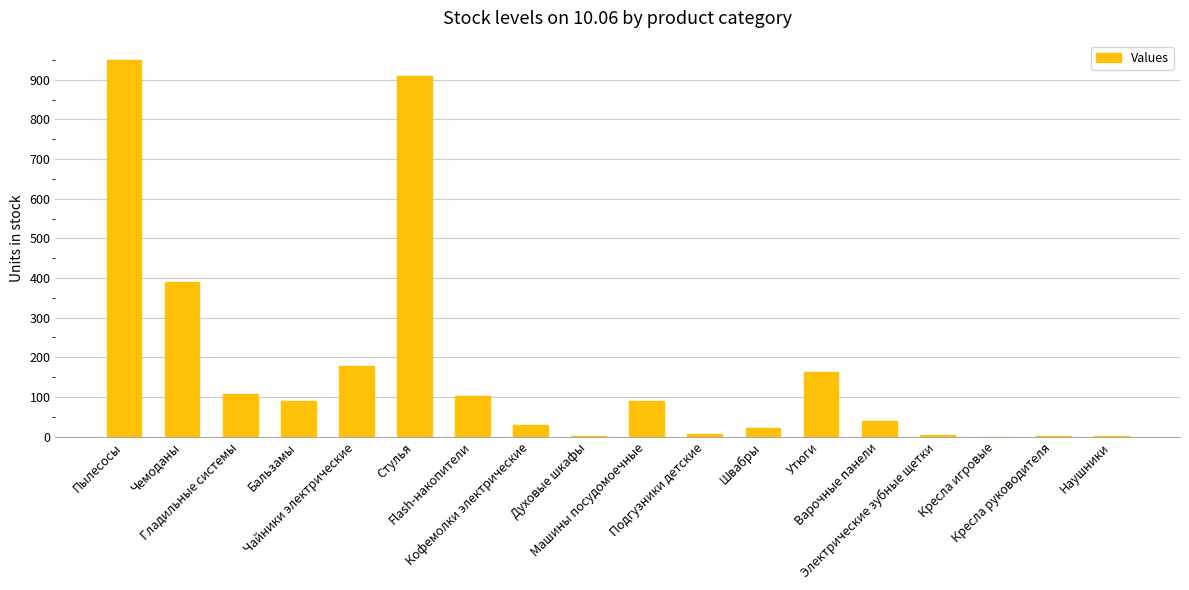

What is the sum of all values?

3085